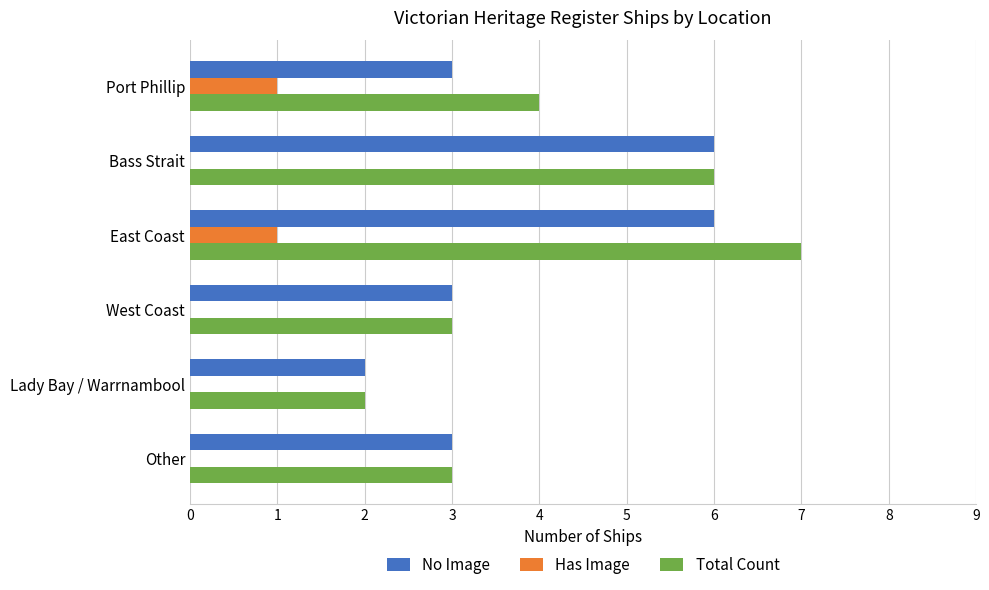

Count the number of categories in the chart.

6